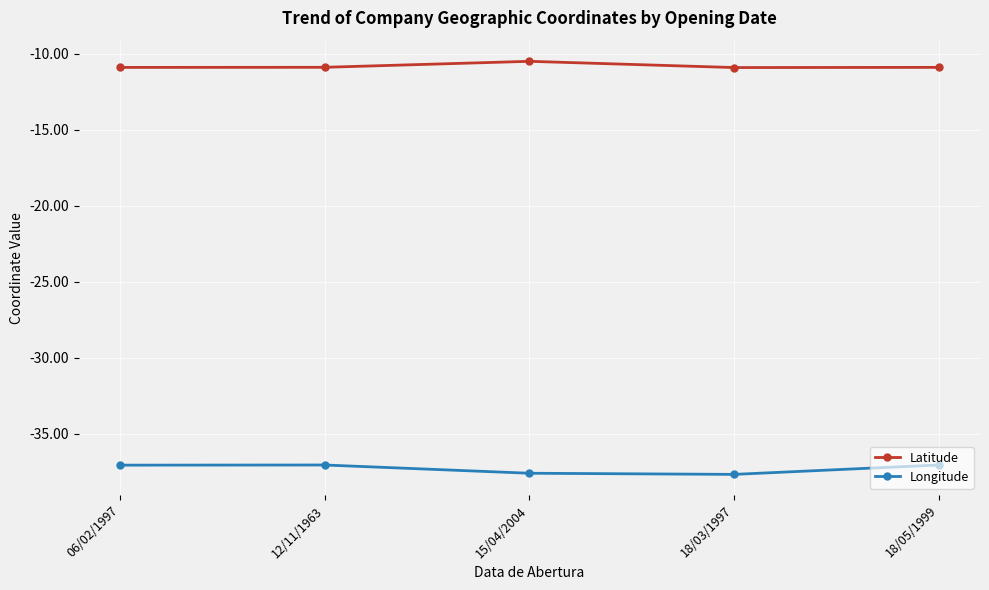

True or false: Latitude has more than 0 points higher than both neighbors.

True